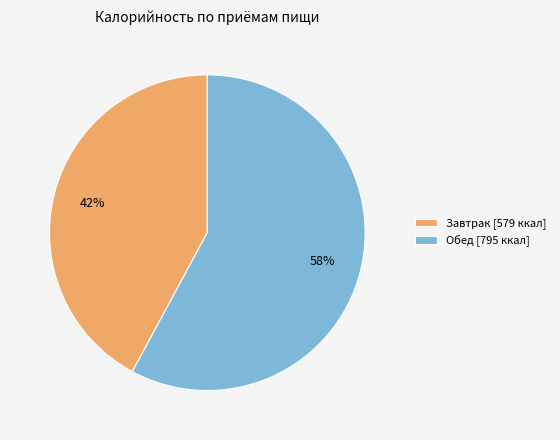

True or false: Завтрак accounts for 35% of the total.

False